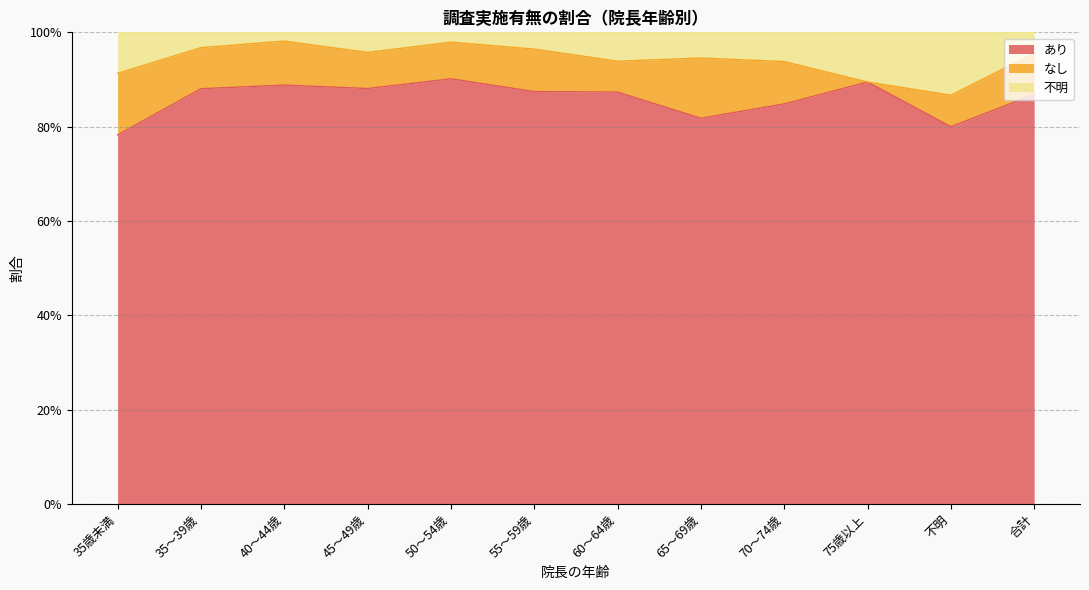

What is the difference between the maximum and minimum values in the 不明 series?

0.1